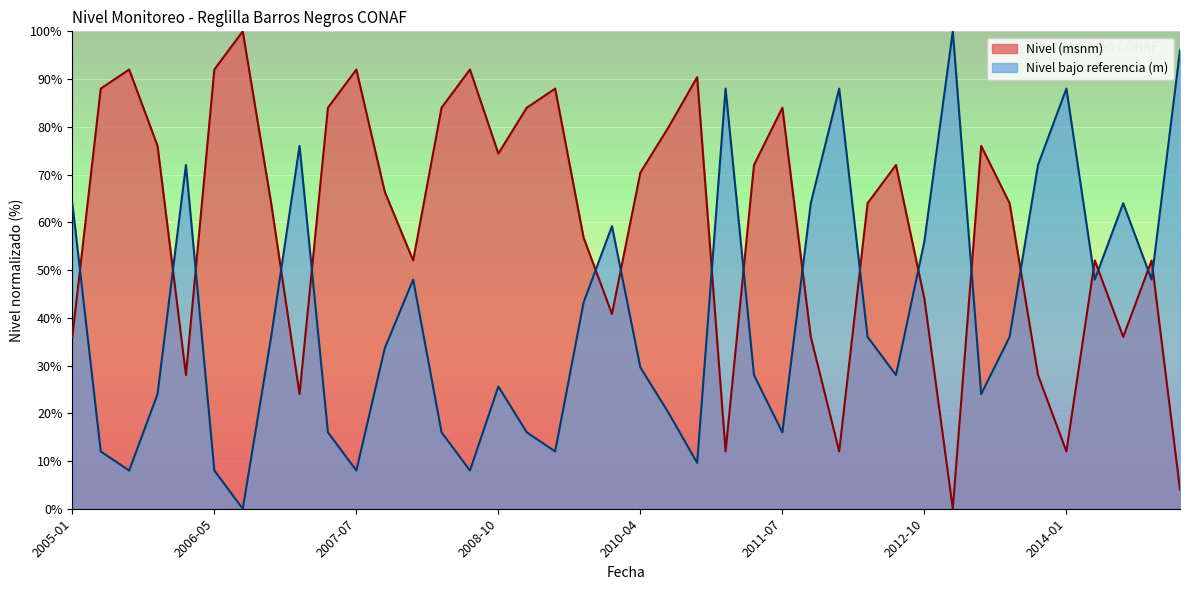

What is the maximum value shown in the chart?

100.0